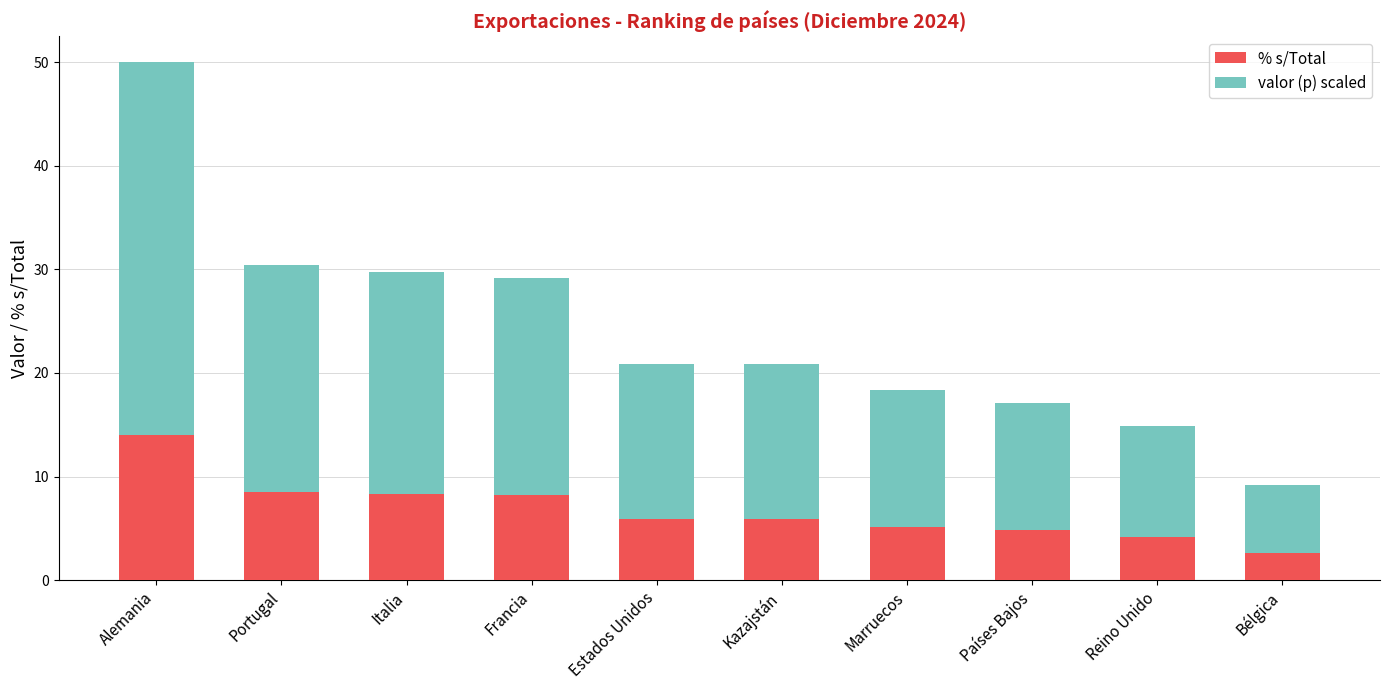

Is it true that % s/Total equals 3.4 at Estados Unidos?

False